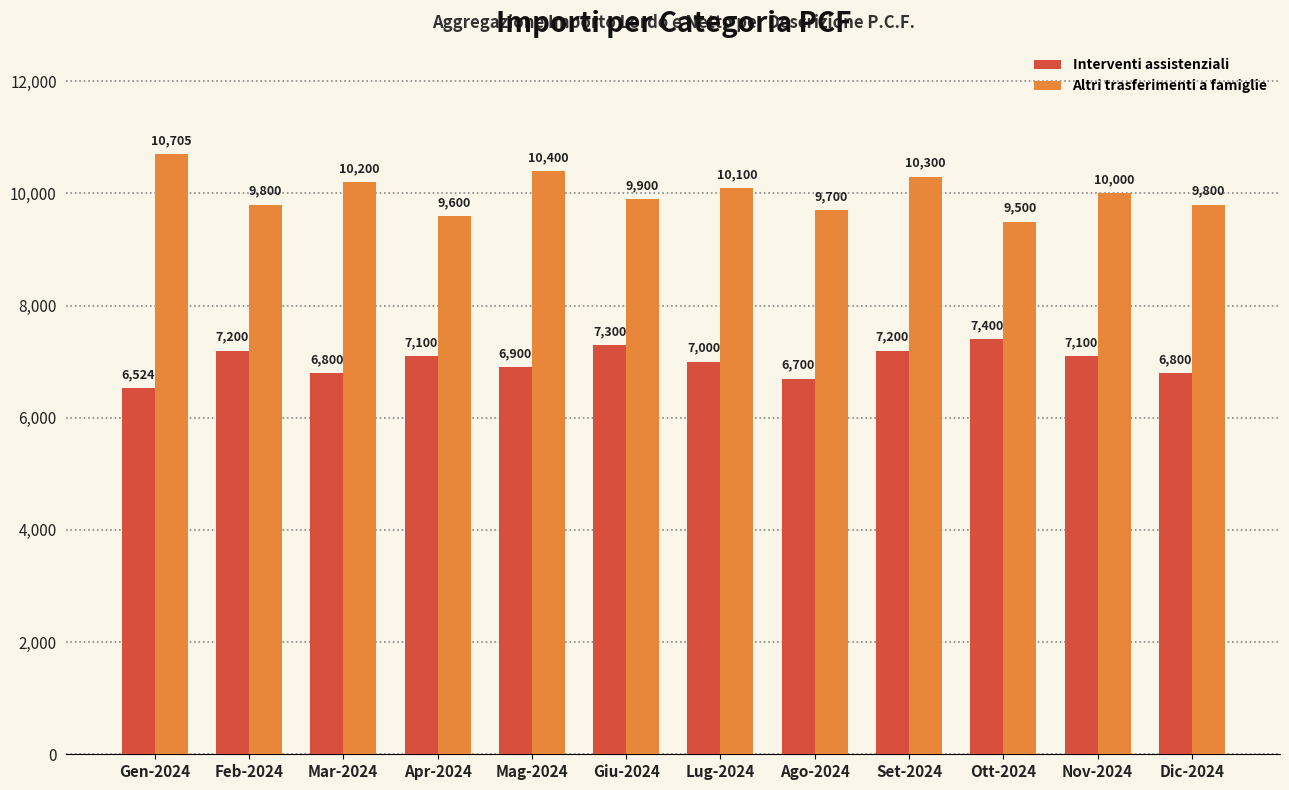

What is the sum of the Altri trasferimenti a famiglie values at Ott-2024 and Dic-2024?

19300.0